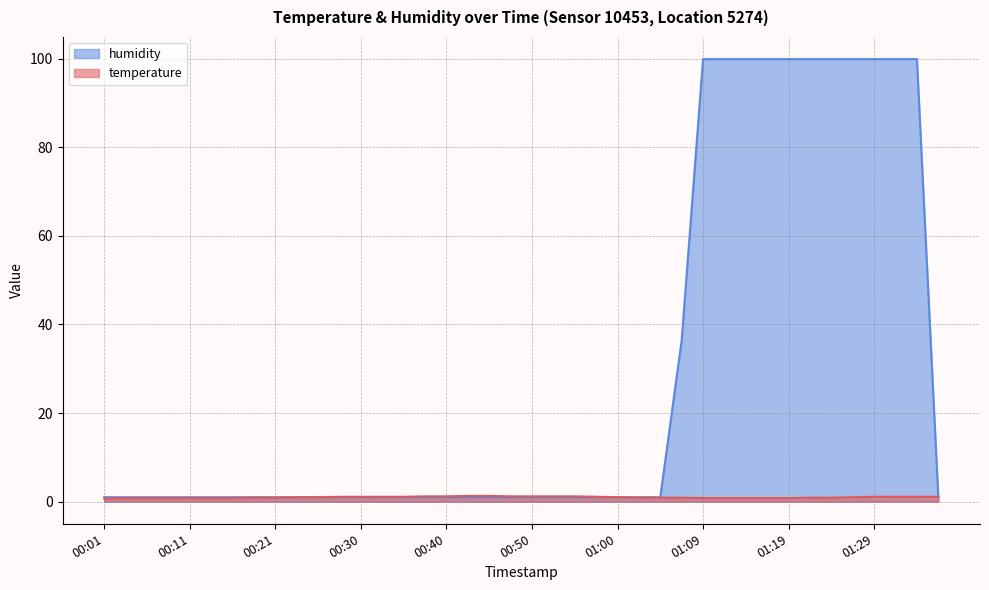

At which label is temperature closest to 1?

00:23